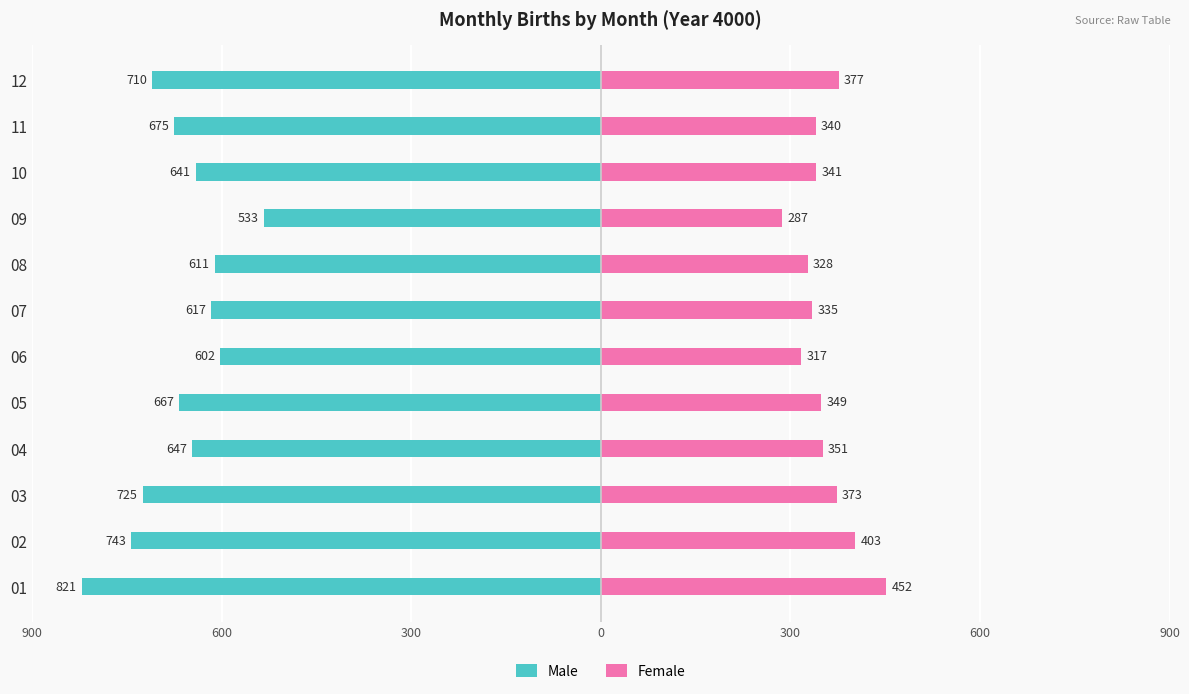

Count the number of data series in this chart.

2